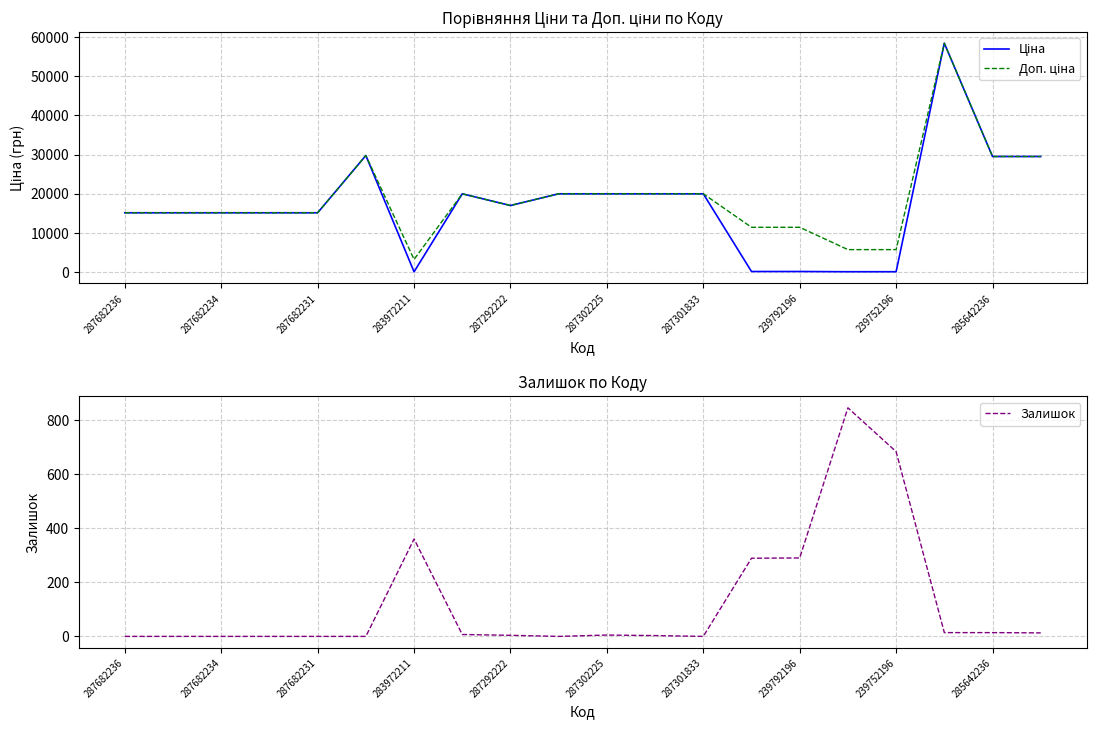

How many lines are shown in the chart?

3